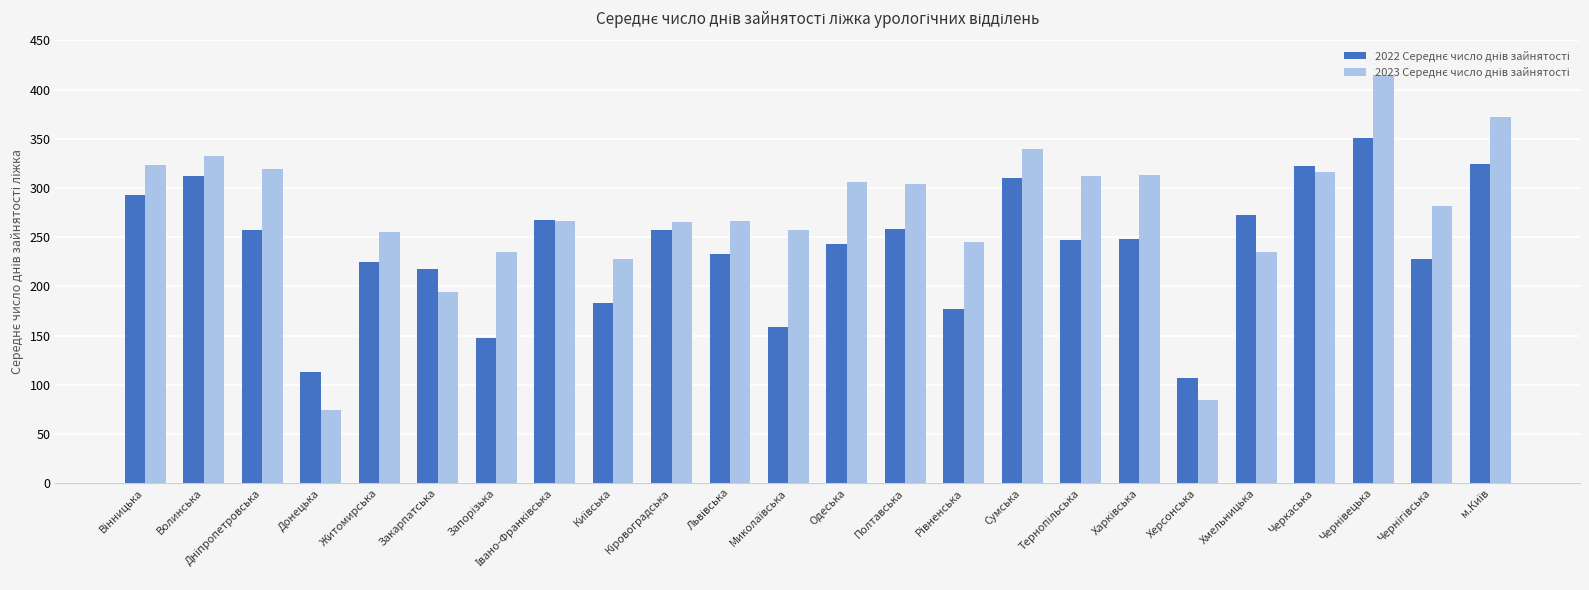

What is the label of the 6th bar from the left?

Закарпатська